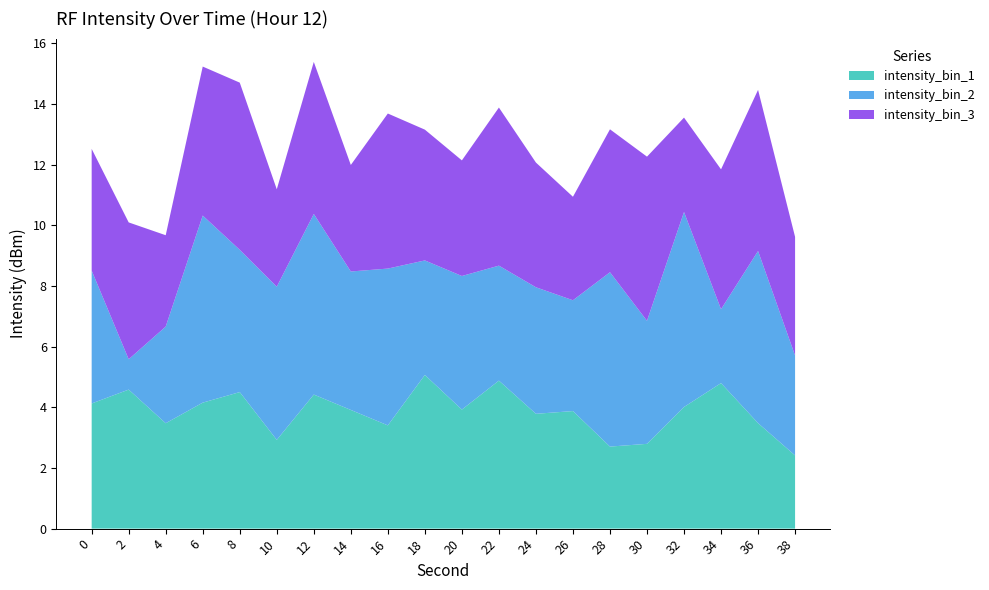

The intensity_bin_1 series shows 2.1 at 16. True or false?

False